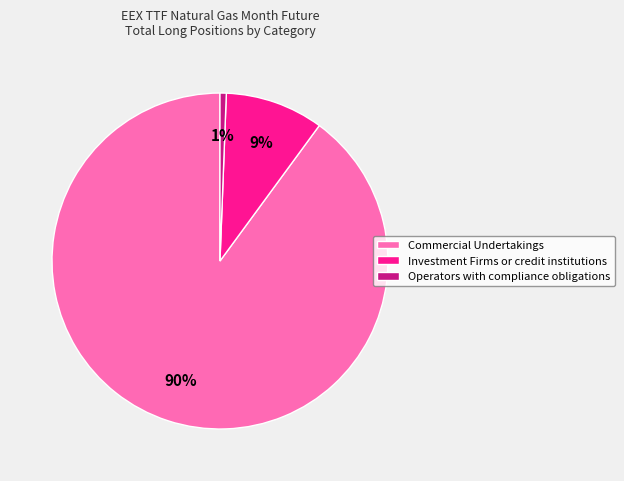

To the nearest percent, what portion does Operators with compliance obligations represent?

1%